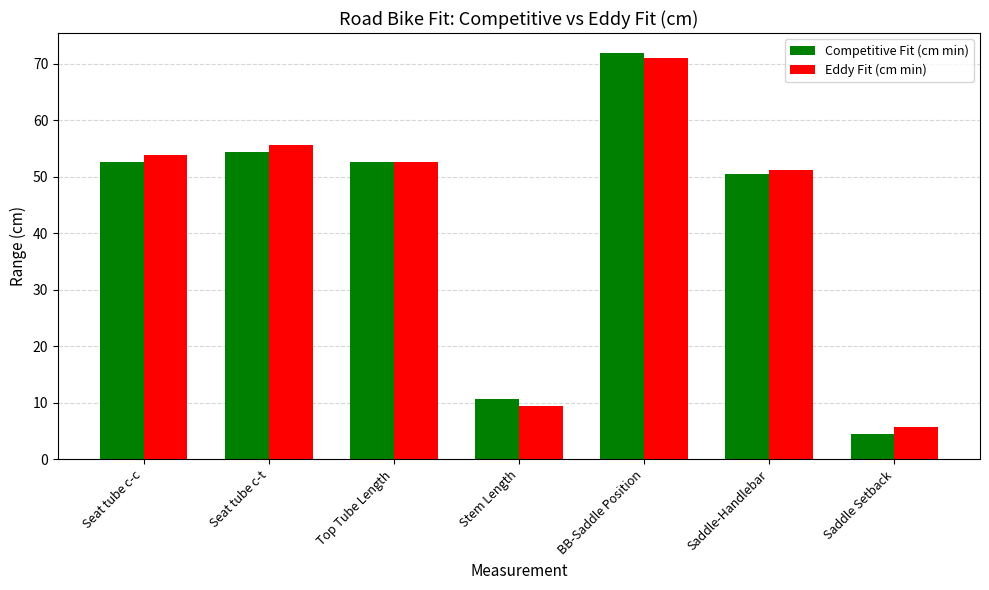

How many groups of bars are there?

7